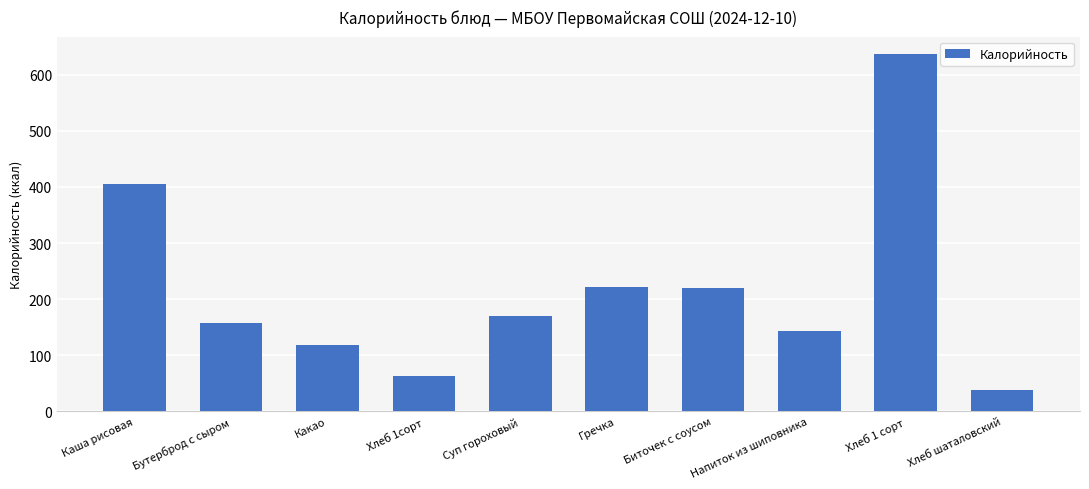

What is the difference between the values at Каша рисовая and Хлеб 1сорт?

342.4